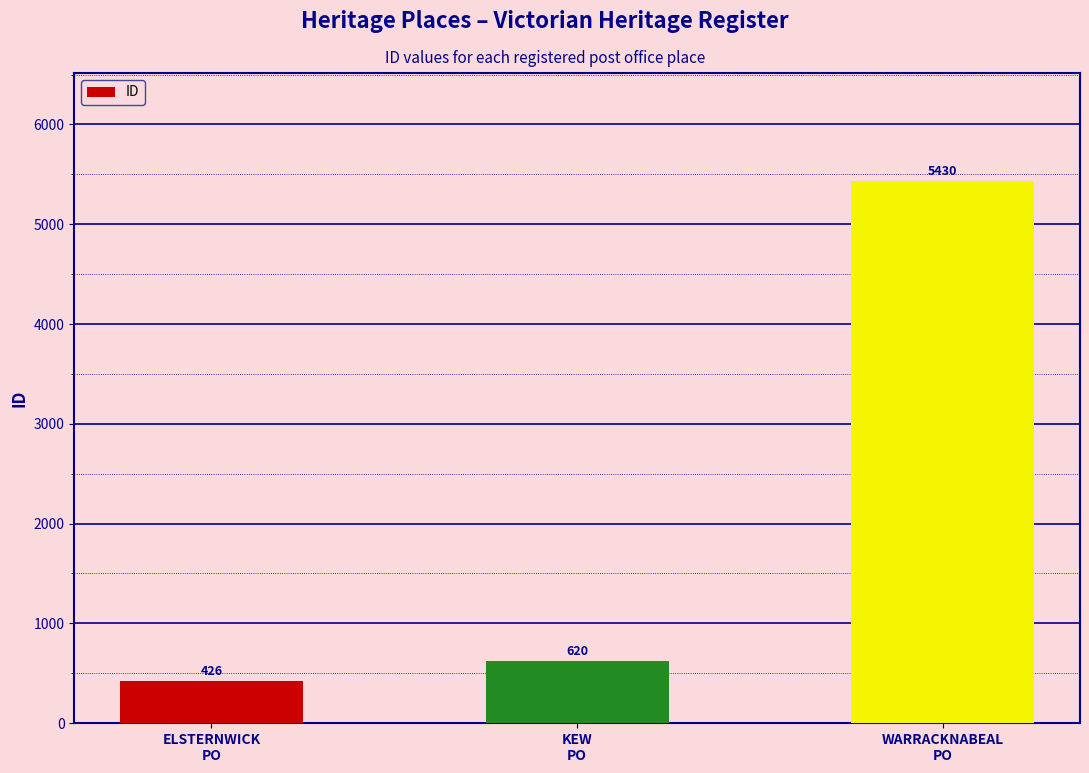

What is the greatest value displayed?

5430